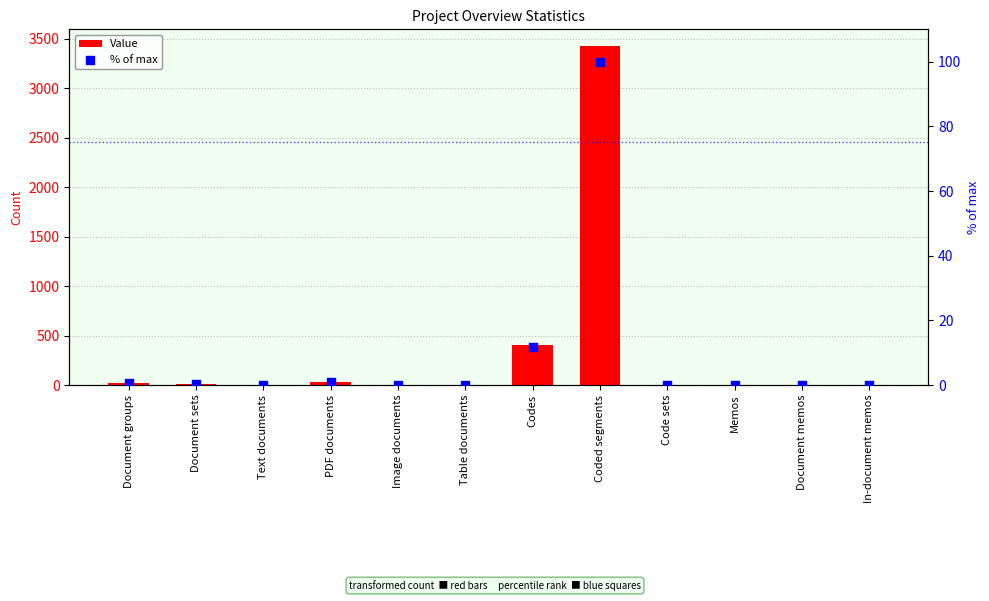

Which series has the largest Y range (max minus min)?

Value